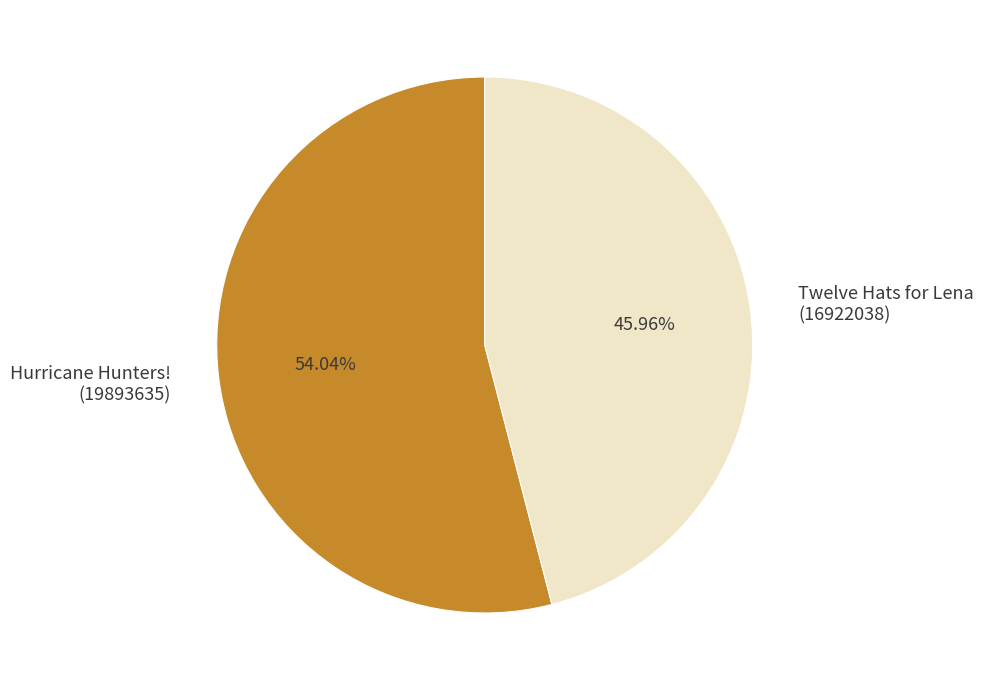

Which has a higher value, Twelve Hats for Lena (16922038) or Hurricane Hunters! (19893635)?

Hurricane Hunters! (19893635)